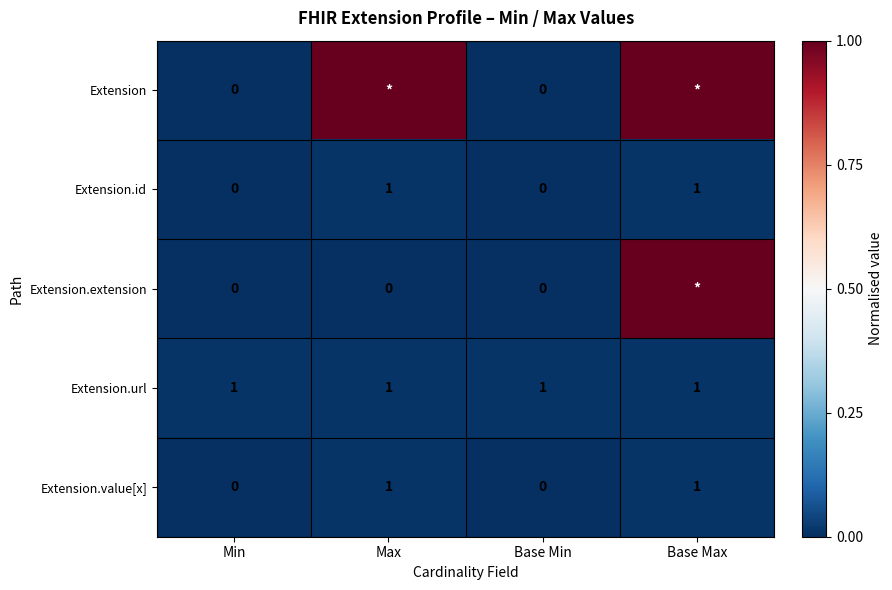

Is the value of Extension at Base Min greater than the value of Extension.value[x] at Max?

No